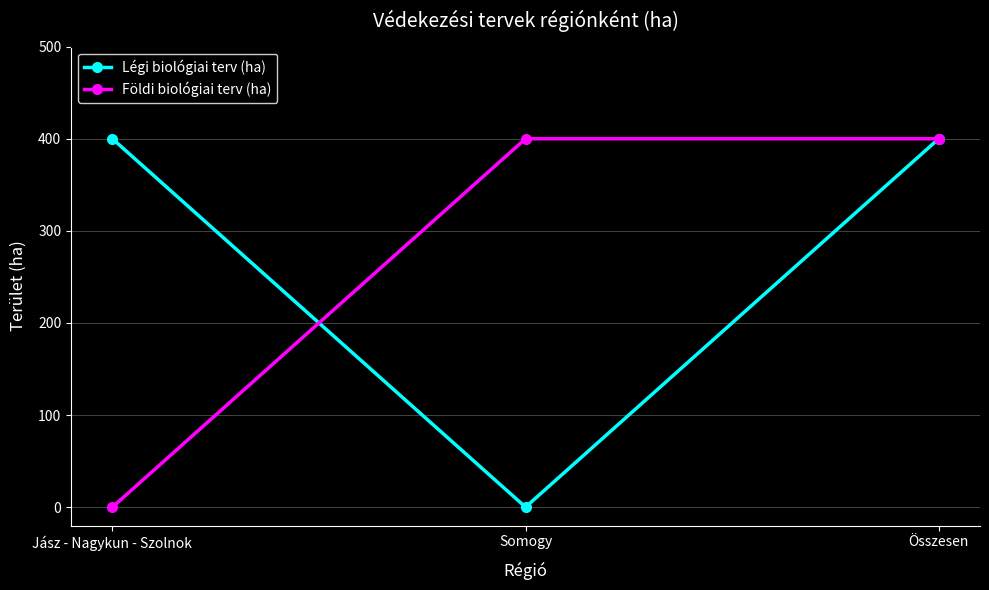

True or false: Földi biológiai terv (ha) has a value of 0 at Jász - Nagykun - Szolnok.

True